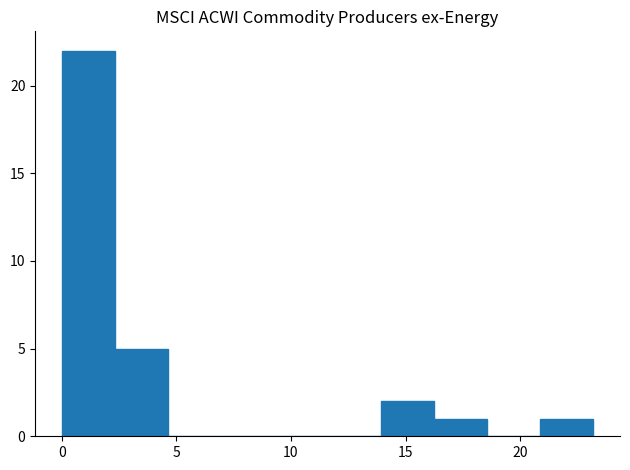

Reading left to right, list every bar in this chart as the range it spans on the x-axis followed by its height. Neither the bar edges nor the heights are printed on the chart, so give them approximately, as read against the axes.

0.0 to 2.5: 22
2.5 to 4.5: 5
4.5 to 7.0: 0
7.0 to 9.5: 0
9.5 to 11.5: 0
11.5 to 14.0: 0
14.0 to 16.0: 2
16.0 to 18.5: 1
18.5 to 21.0: 0
21.0 to 23.0: 1